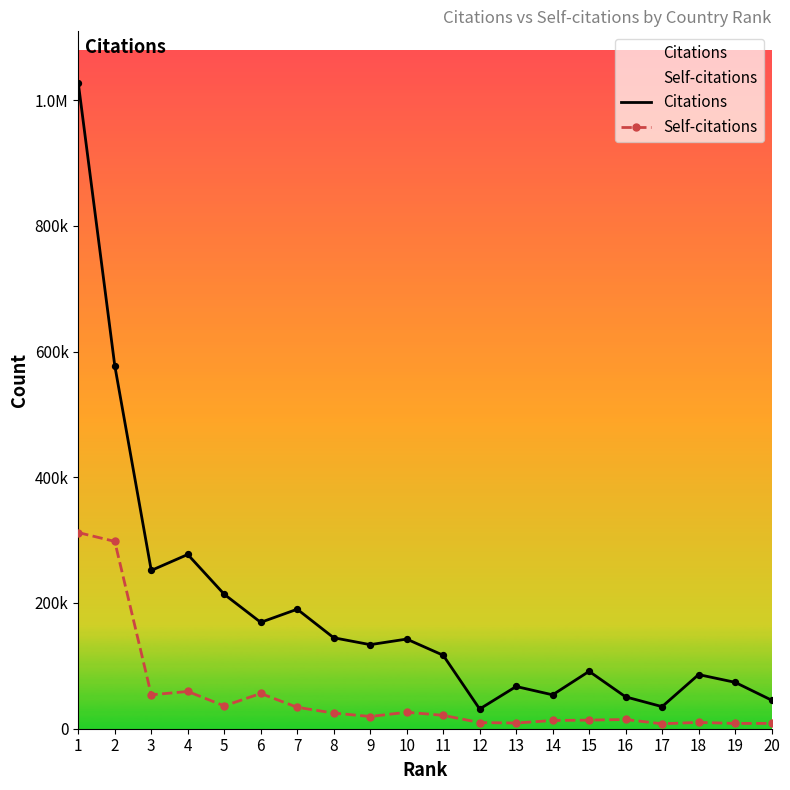

Which series has the widest spread of Y values?

Citations